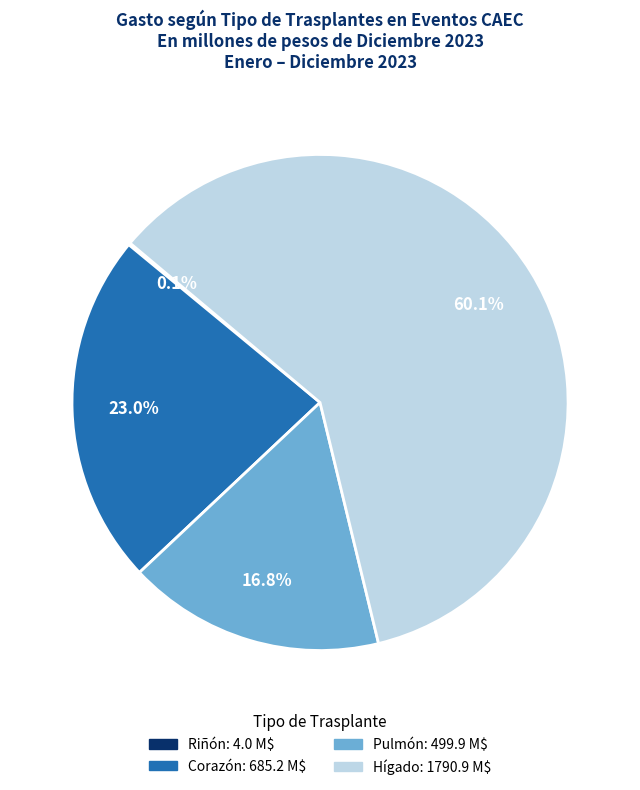

What is the majority slice?

Hígado